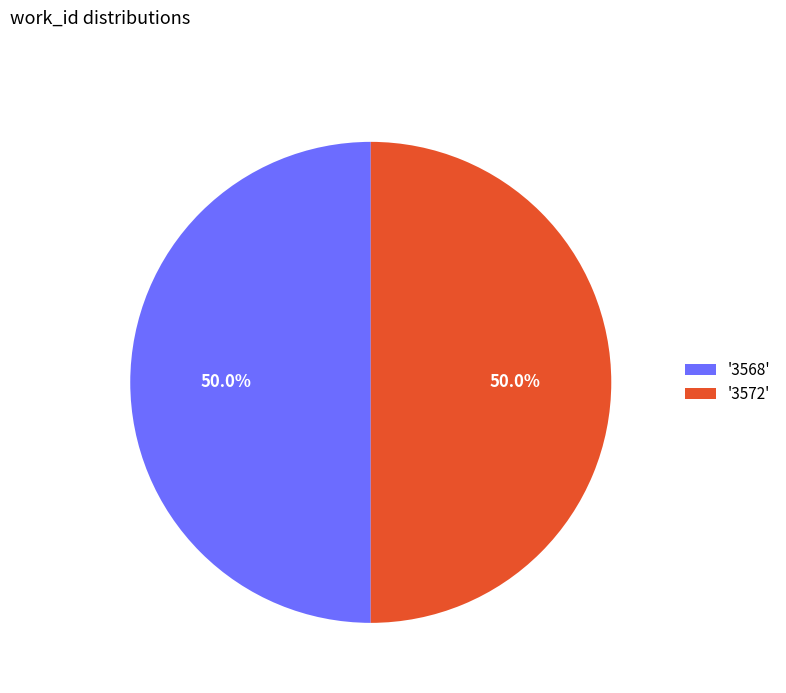

Combined, do '3572' and '3568' account for over 50%?

Yes